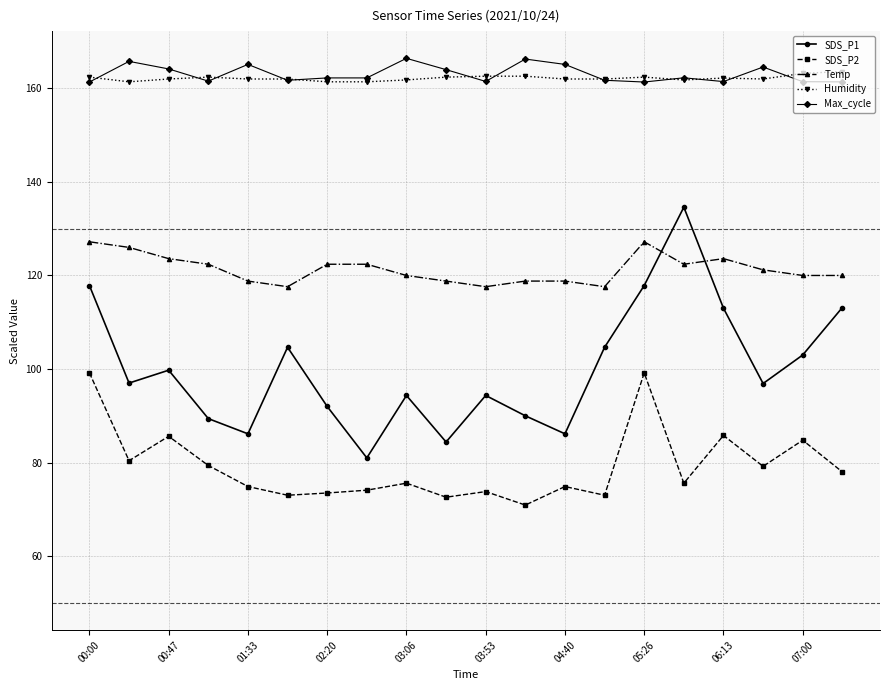

What is the value of the Temp point at the 11th from the left?

117.6